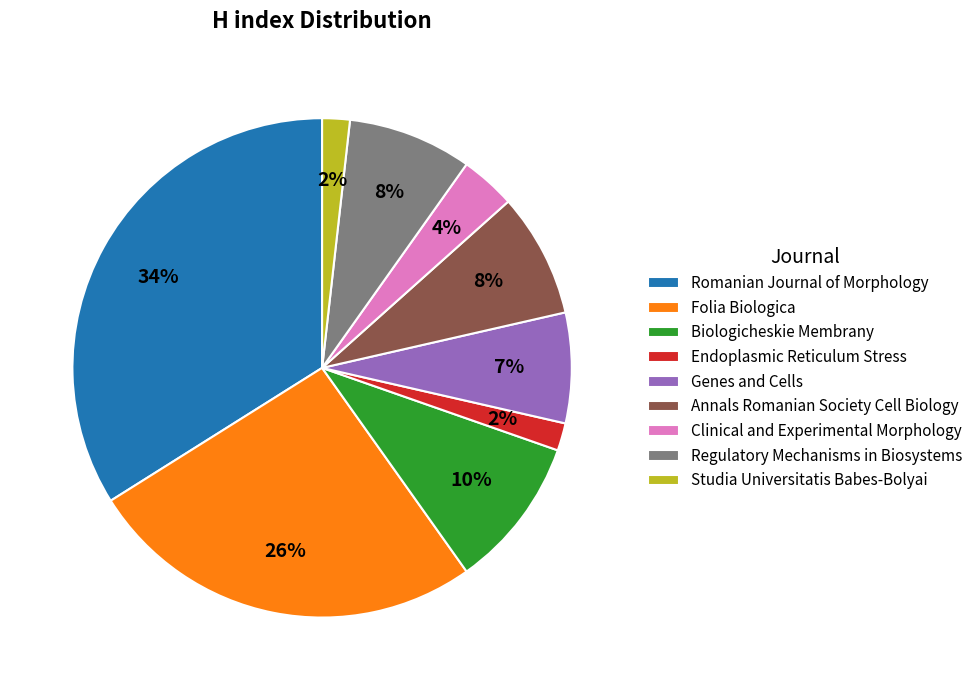

Is there a majority slice in this chart?

No